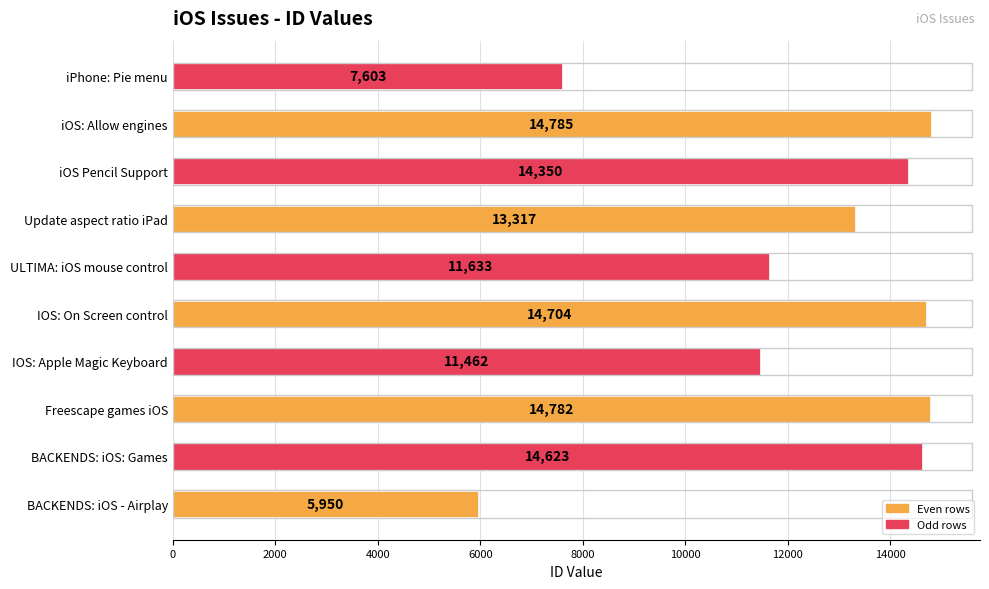

Is it true that the value at BACKENDS: iOS: Games is 25833?

False